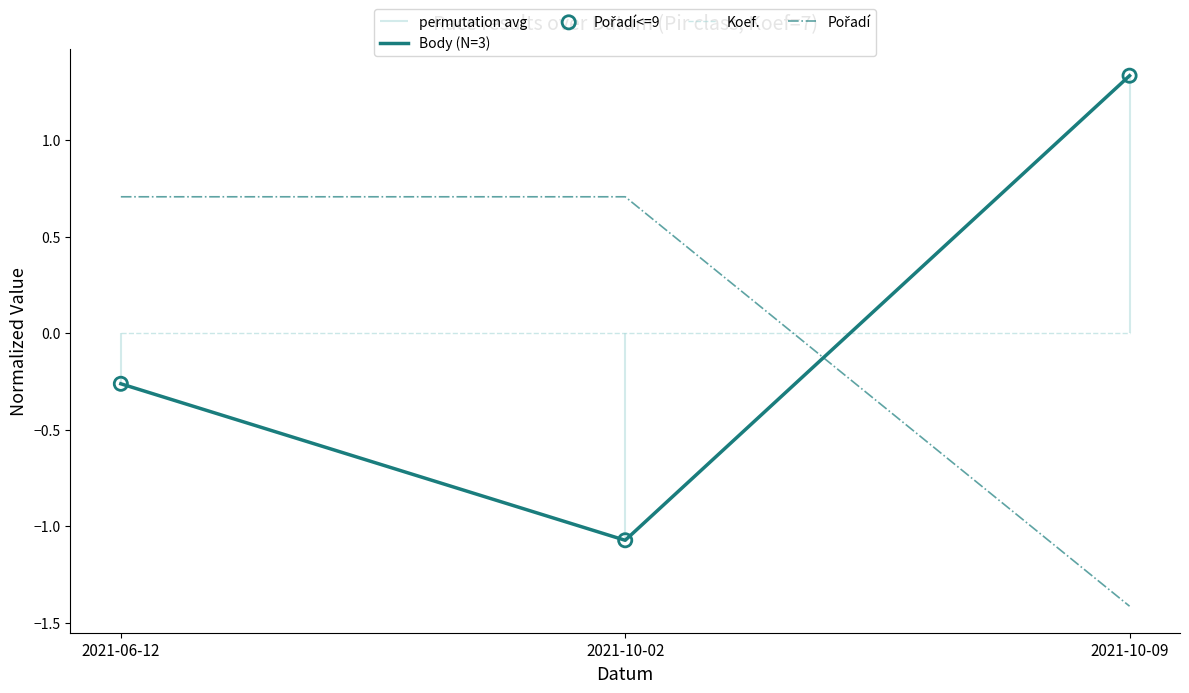

Which series has the widest spread of Y values?

Body (N=3)